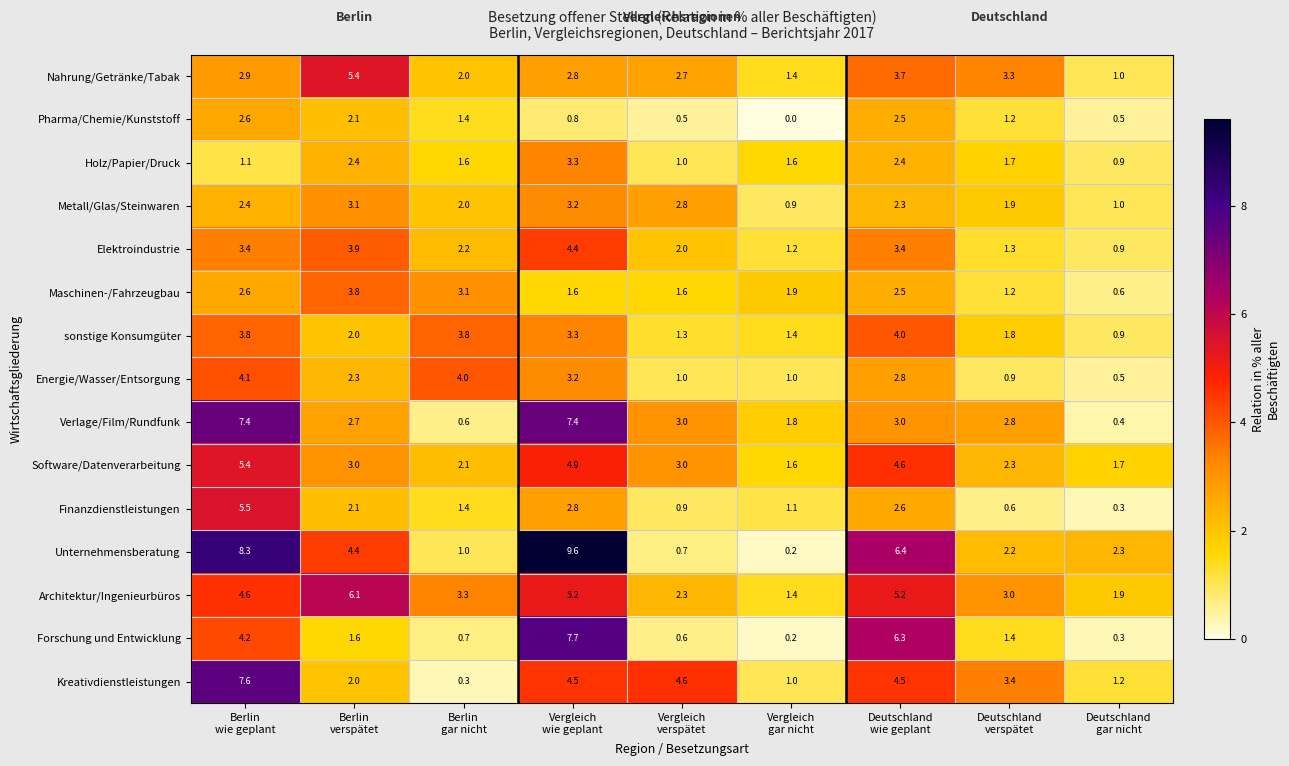

What is the minimum value for Energie/Wasser/Entsorgung?

0.5